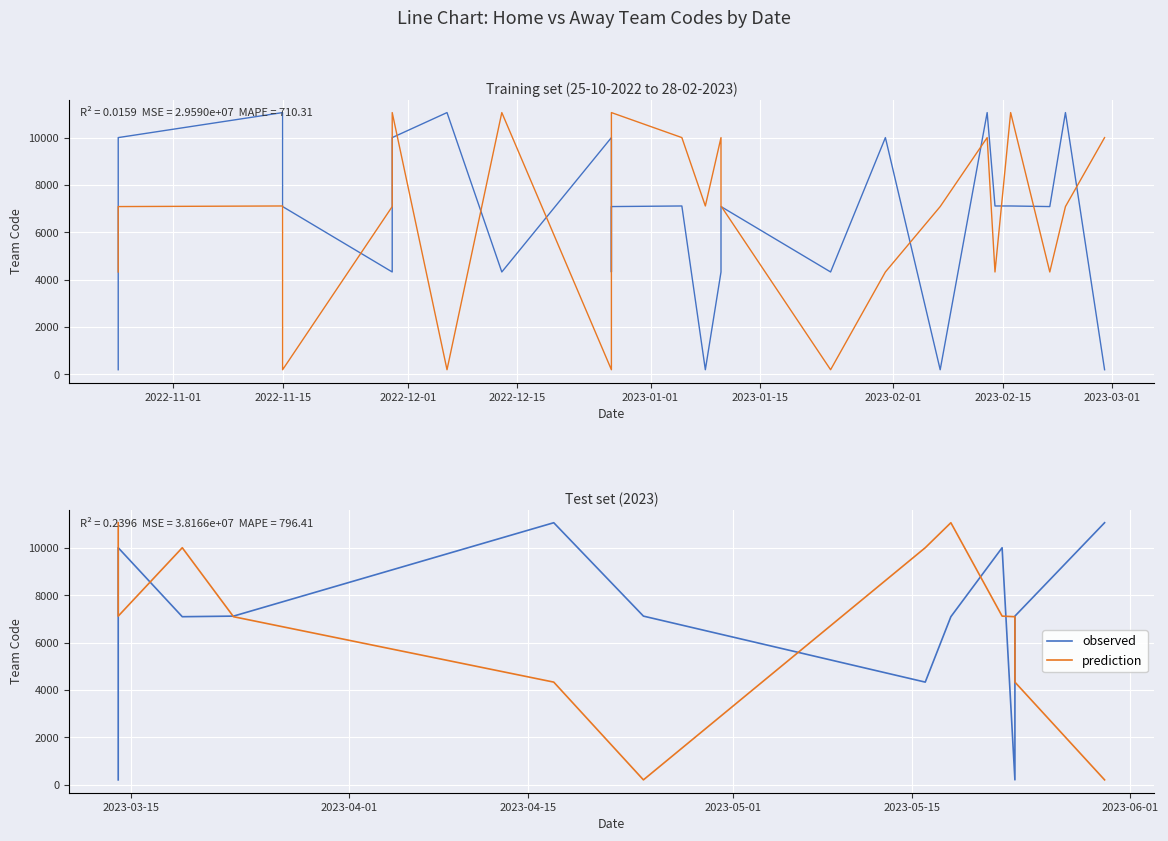

In Home Team Code, how many points are lower than both neighbors (excluding endpoints)?

10